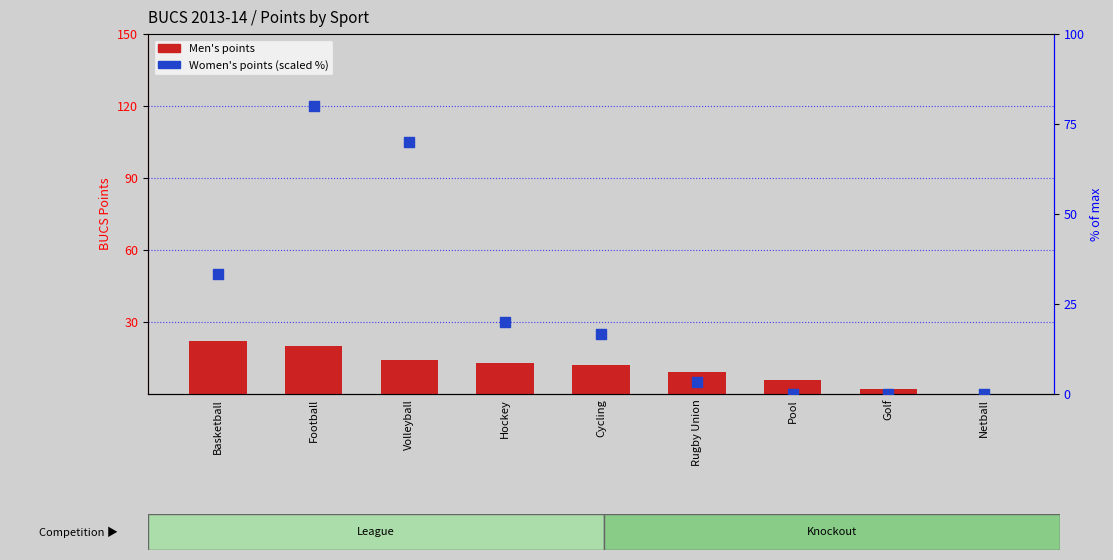

Which series contains the lowest Y value?

Men's